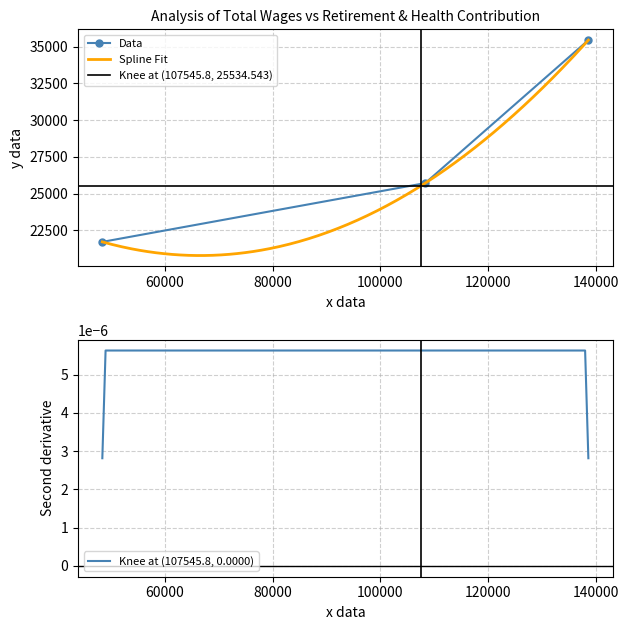

What is the maximum value shown in the chart?

35445